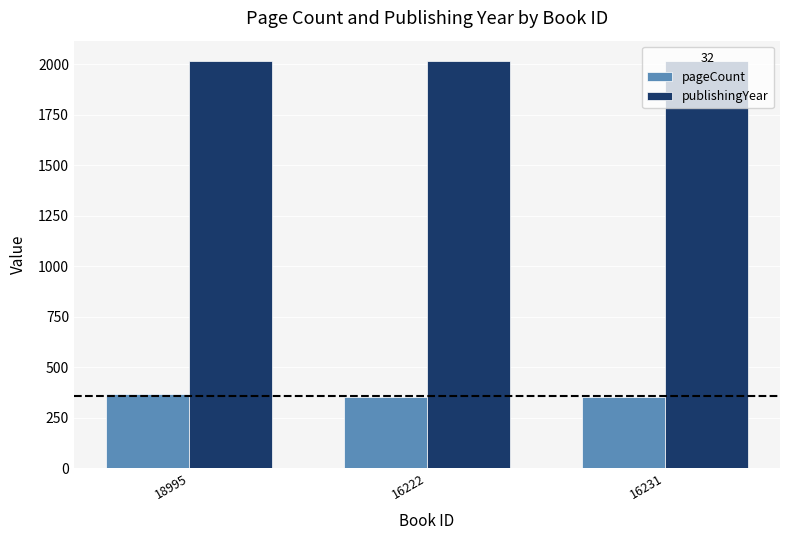

What is the sum of all publishingYear values?

6044